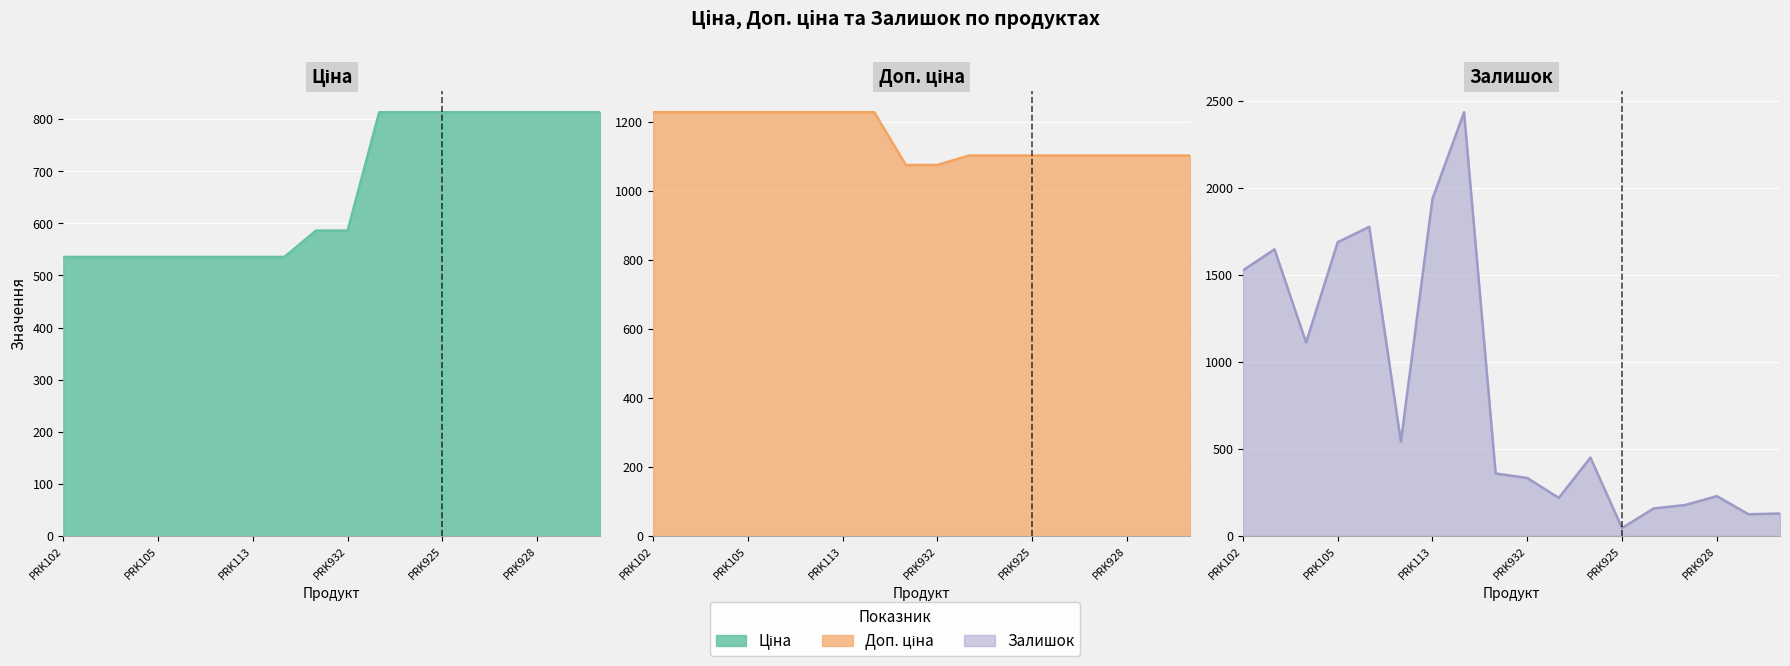

Where is Залишок nearest to the value 1239?

Ламінат AGT Луна PRK104